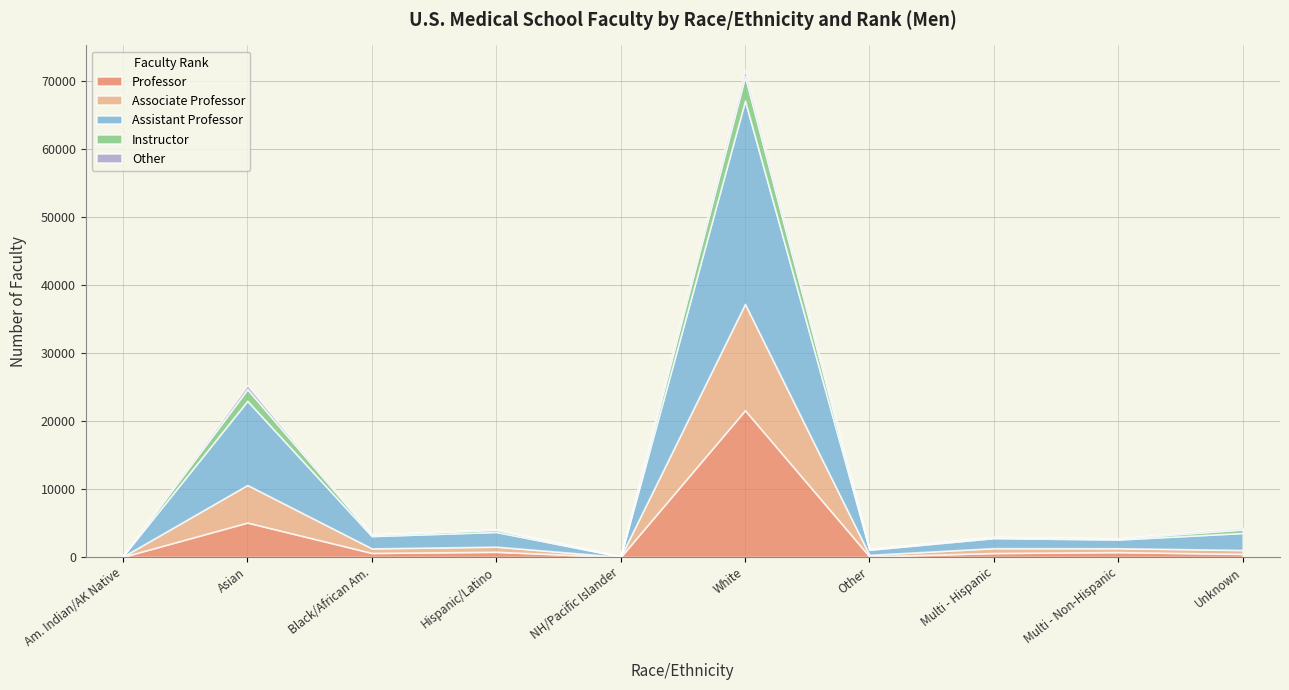

Between White and Multiple Race/Ethnicity - Non-Hispanic, which series saw the biggest shift?

Assistant Professor